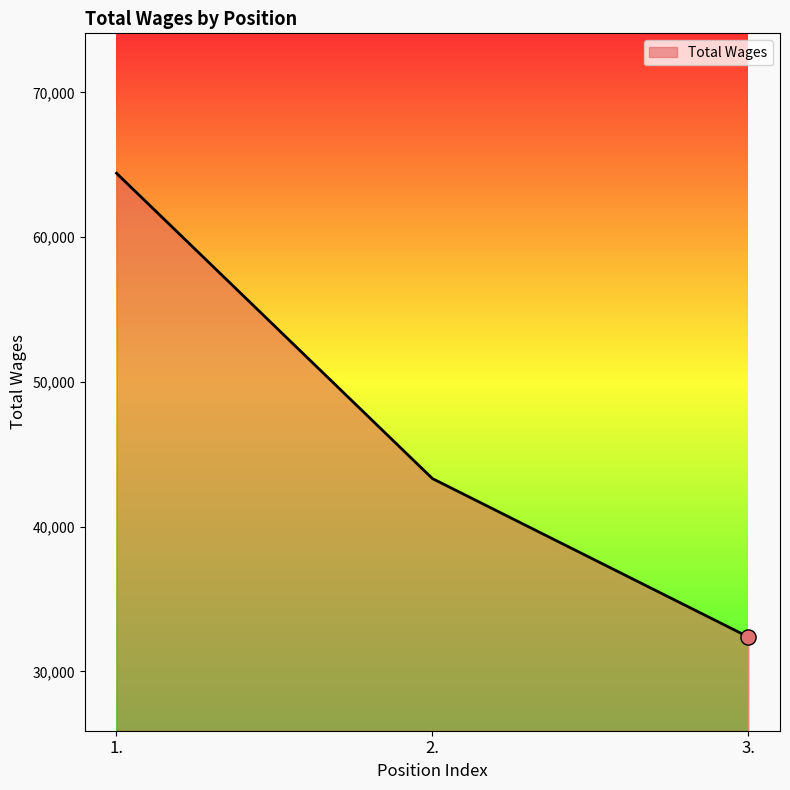

Approximately how many times larger is the value at 2. compared to 1.?

0.7